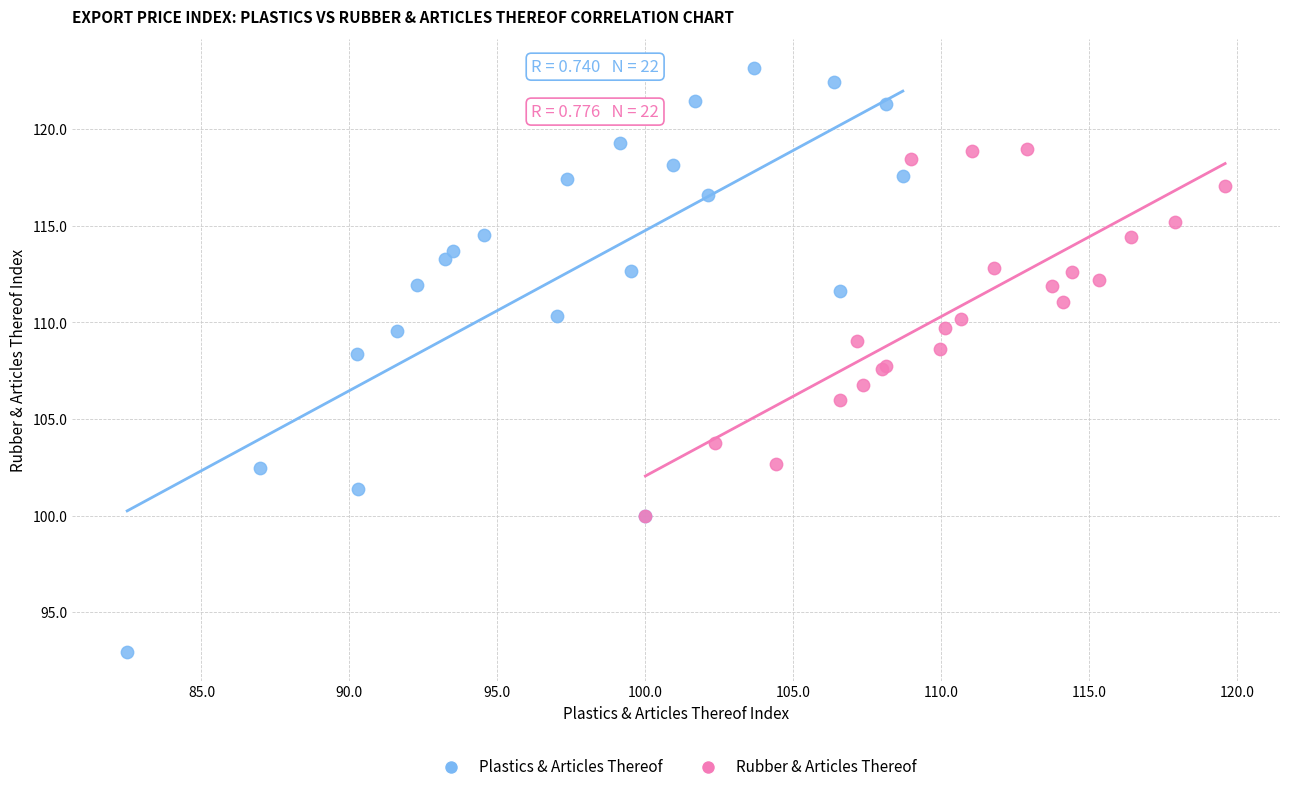

What are all the series names shown in the legend?

Plastics & Articles Thereof, Rubber & Articles Thereof